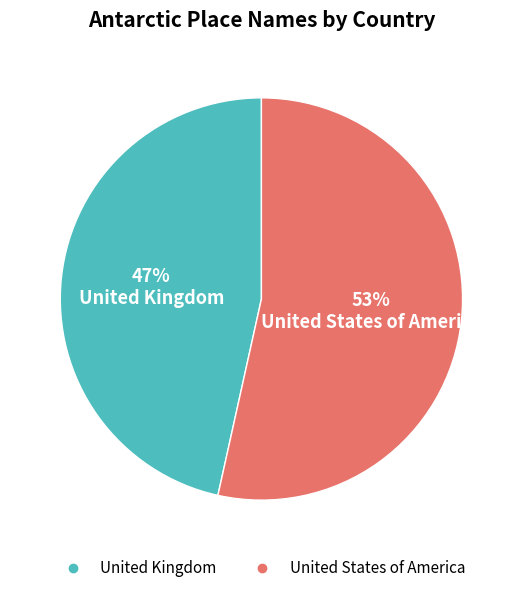

To the nearest percent, what is the combined percentage of United States of America and United Kingdom?

100%